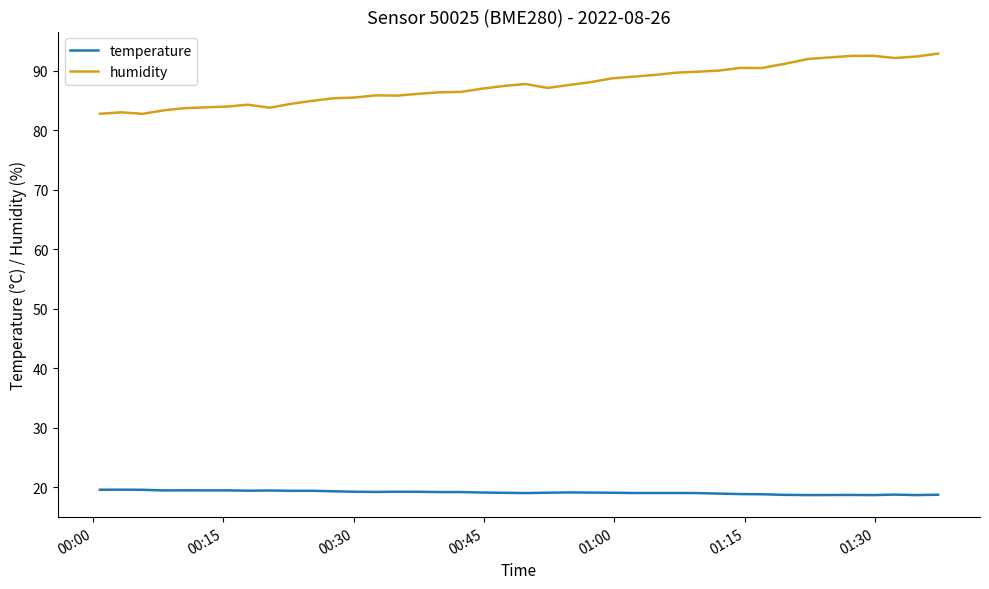

What is the maximum value shown in the chart?

92.9